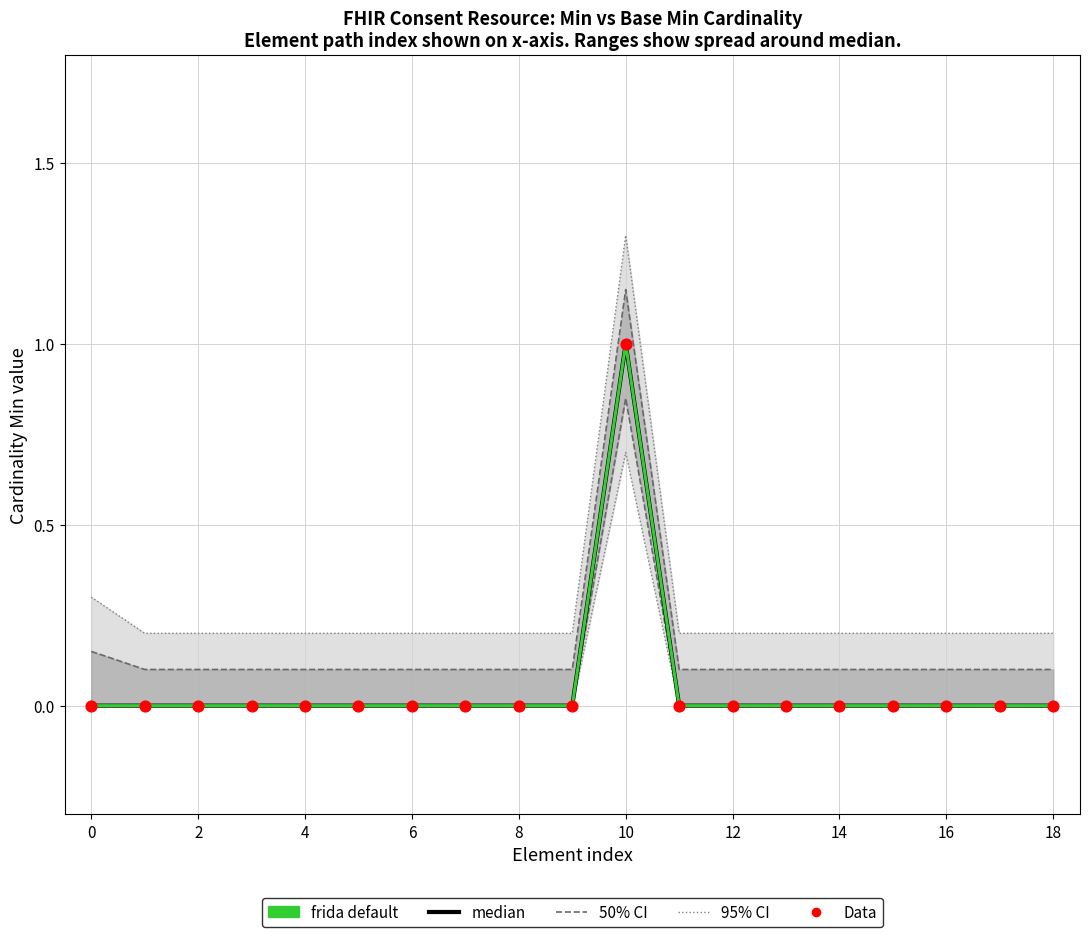

At which category is the sum across all series the highest?

10